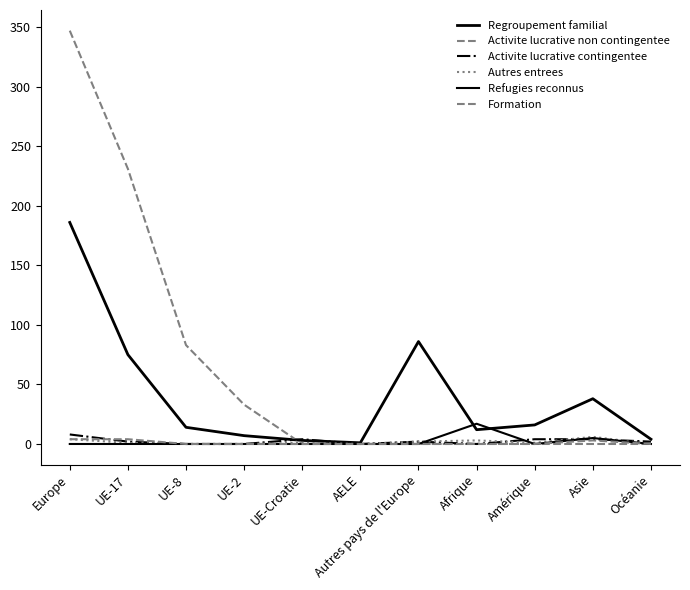

Reading left to right, extract all data points from this chart.

Regroupement familial: Europe=186	UE-17=75	UE-8=14	UE-2=7	UE-Croatie=3	AELE=1	Autres pays de l'Europe=86	Afrique=12	Amérique=16	Asie=38	Océanie=4
Activite lucrative non contingentee: Europe=347	UE-17=231	UE-8=83	UE-2=33	UE-Croatie=0	AELE=0	Autres pays de l'Europe=0	Afrique=0	Amérique=0	Asie=0	Océanie=0
Activite lucrative contingentee: Europe=8	UE-17=2	UE-8=0	UE-2=0	UE-Croatie=4	AELE=0	Autres pays de l'Europe=2	Afrique=0	Amérique=4	Asie=4	Océanie=2
Autres entrees: Europe=4	UE-17=1	UE-8=0	UE-2=0	UE-Croatie=1	AELE=0	Autres pays de l'Europe=2	Afrique=3	Amérique=1	Asie=6	Océanie=0
Refugies reconnus: Europe=0	UE-17=0	UE-8=0	UE-2=0	UE-Croatie=0	AELE=0	Autres pays de l'Europe=0	Afrique=17	Amérique=0	Asie=5	Océanie=0
Formation: Europe=4	UE-17=4	UE-8=0	UE-2=0	UE-Croatie=0	AELE=0	Autres pays de l'Europe=0	Afrique=0	Amérique=0	Asie=3	Océanie=0